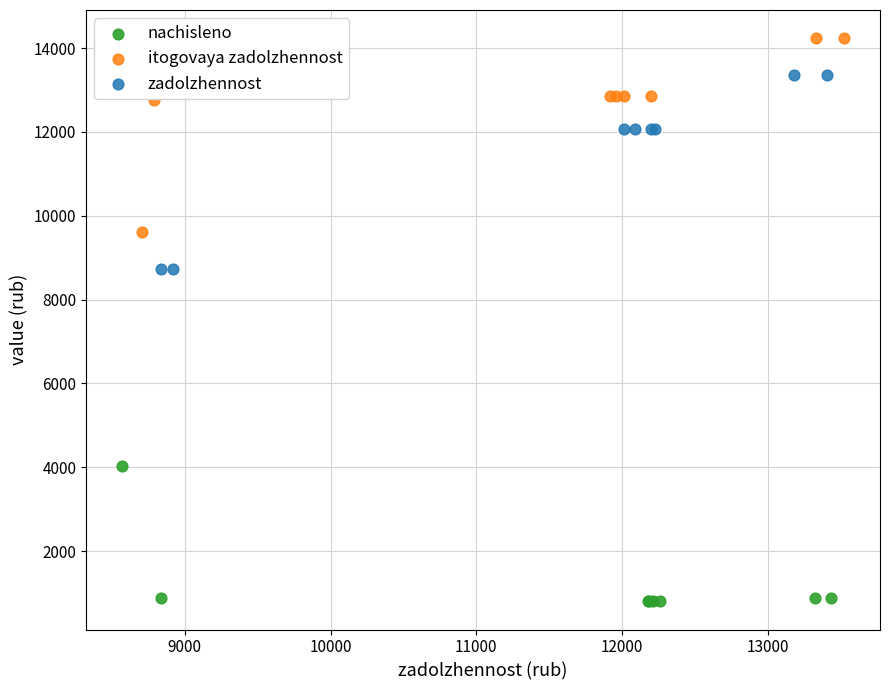

Which series contains the highest Y value?

itogovaya zadolzhennost